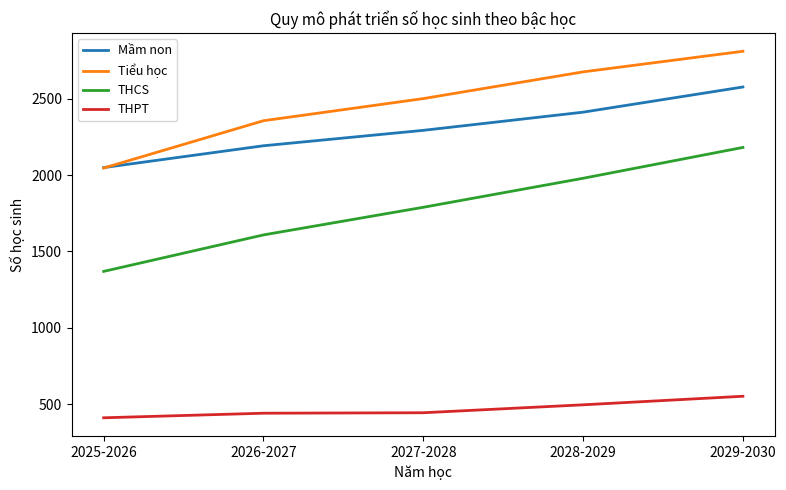

List the series in order of their peak value, highest first.

Tiểu học, Mầm non, THCS, THPT